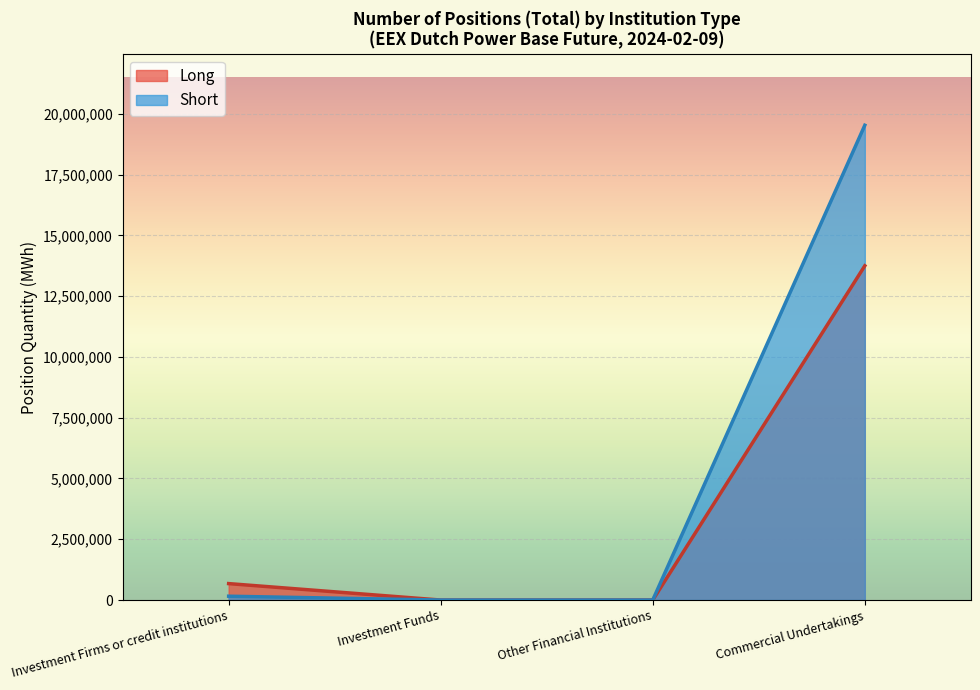

Reading left to right, what are all the values shown in this chart?

Long: 676084	0	0	13748783
Short: 157043	0	0	19529612